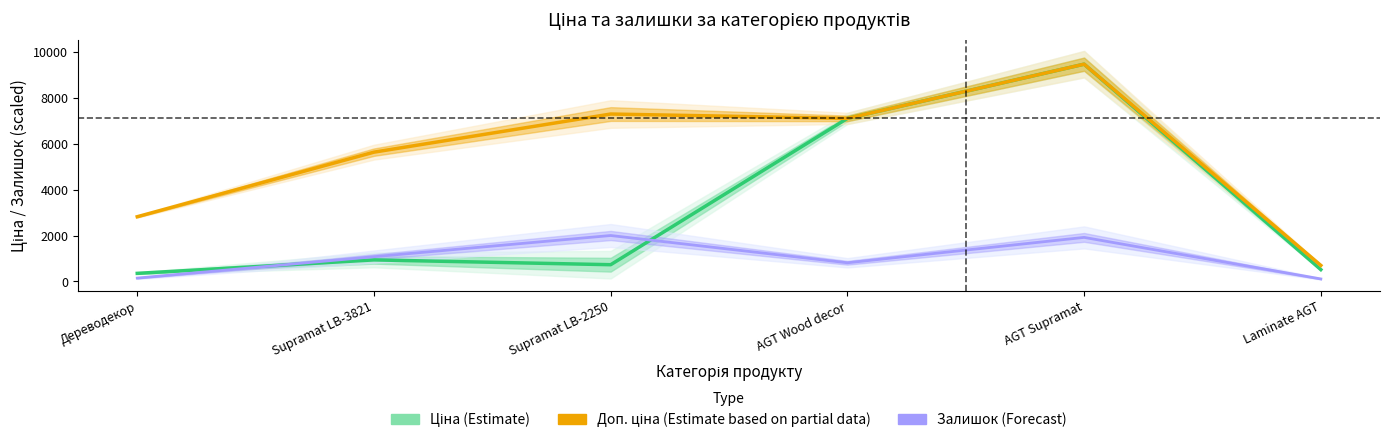

After their last crossing, which series has the higher values: Залишок (Forecast) or Ціна (Estimate)?

Ціна (Estimate)